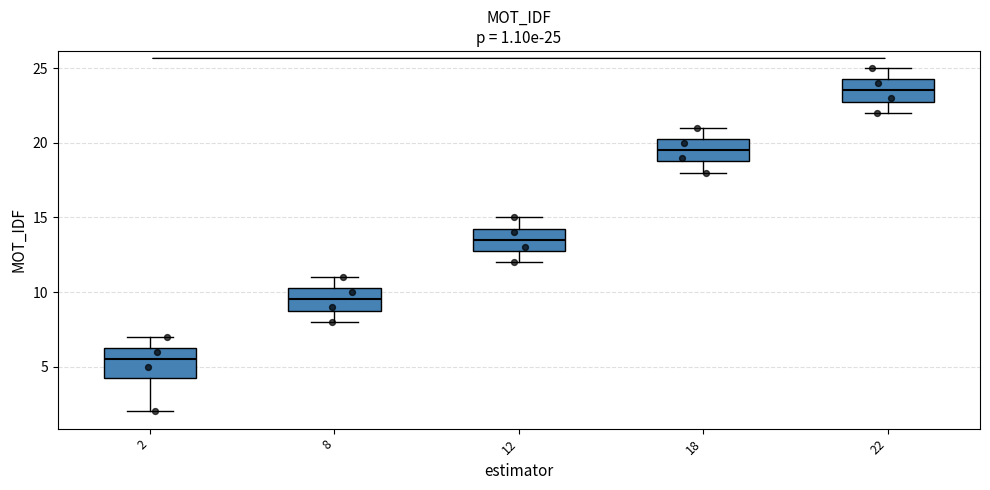

Comparing the boxes themselves (not the whiskers), which one is the tallest?

2